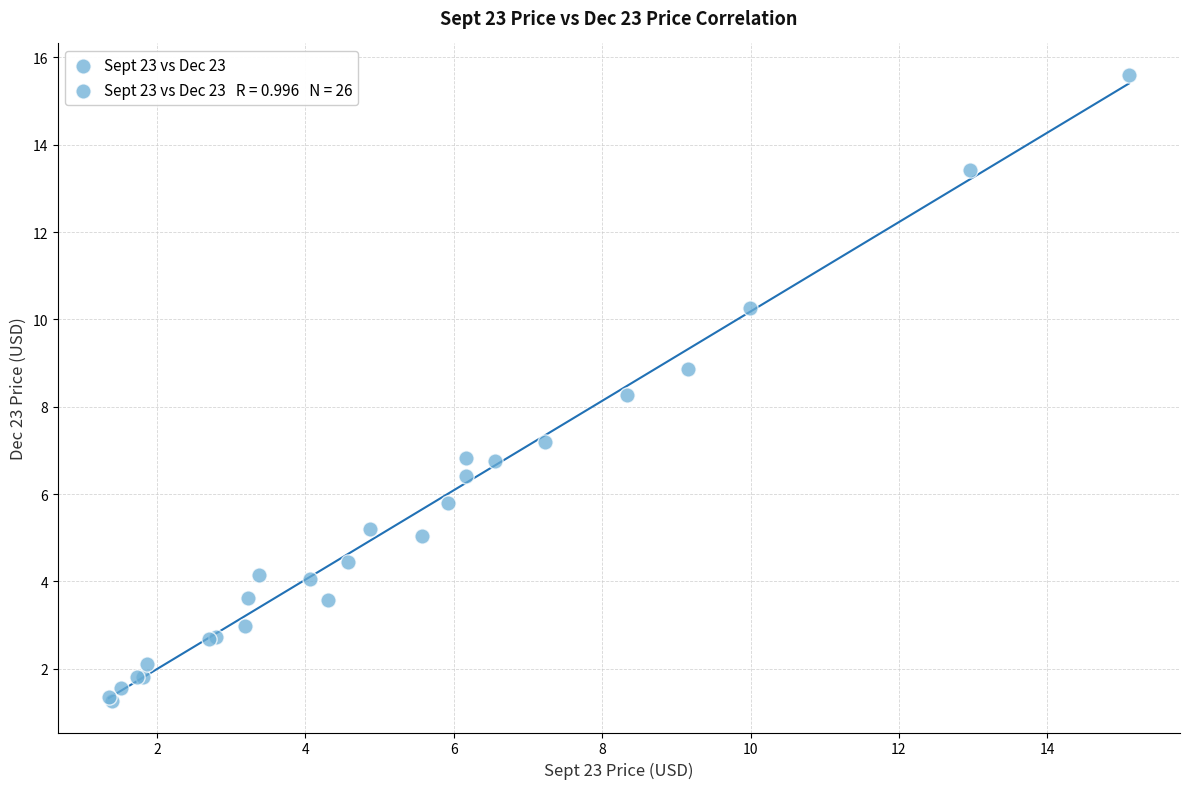

What Y value in the scatter plot is closest to 8?

8.3